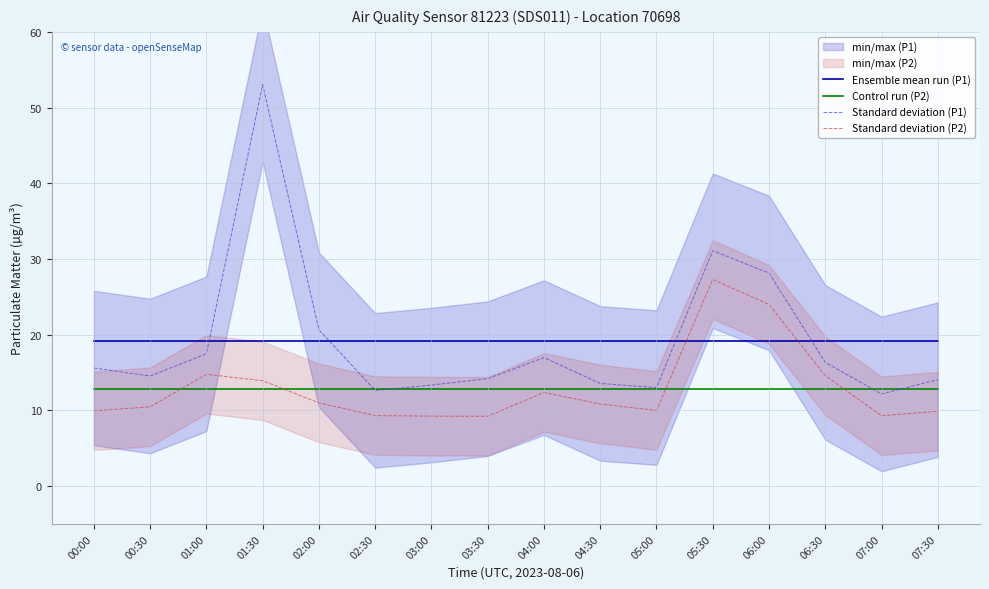

What position from the right is 00:30?

15